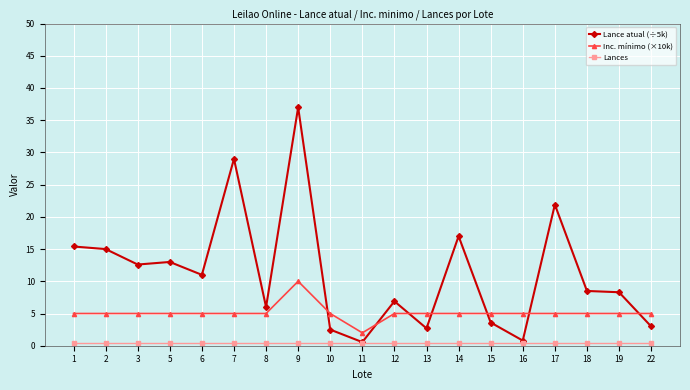

Between 5 and 22, which series saw the biggest shift?

Lance atual (÷5k)